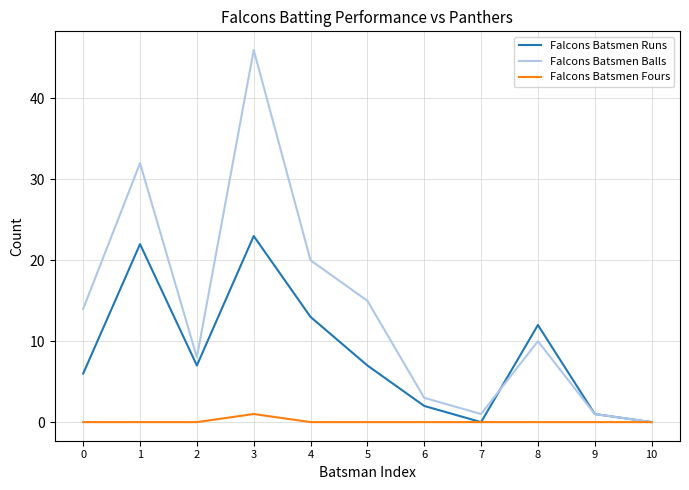

True or false: Falcons Batsmen Runs has a value of 7 at 10.

False